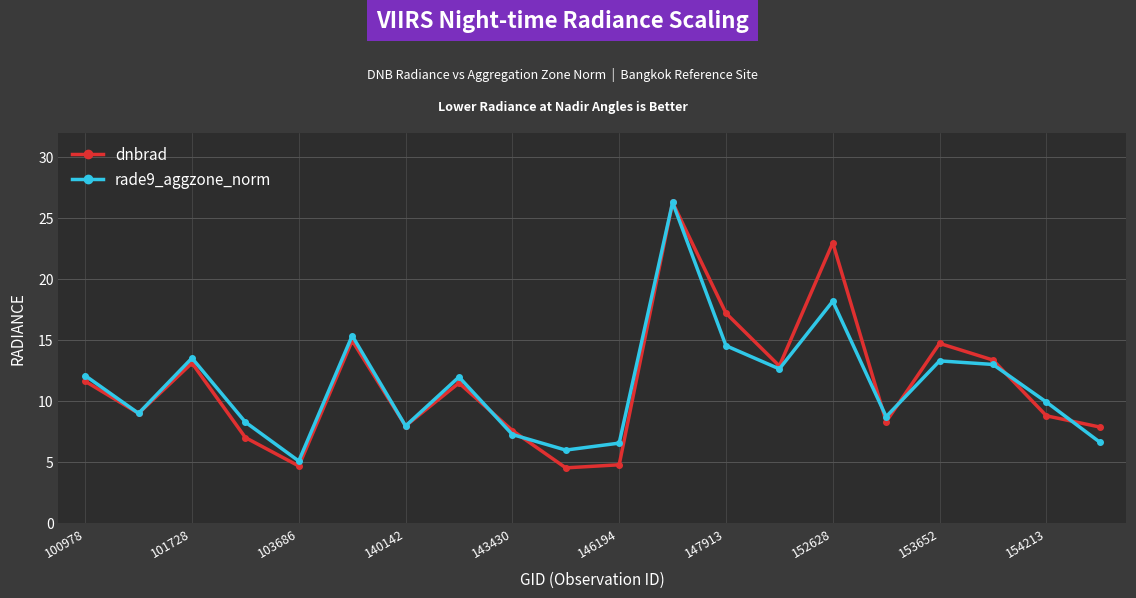

What is the highest value of the rade9_aggzone_norm series?

26.3